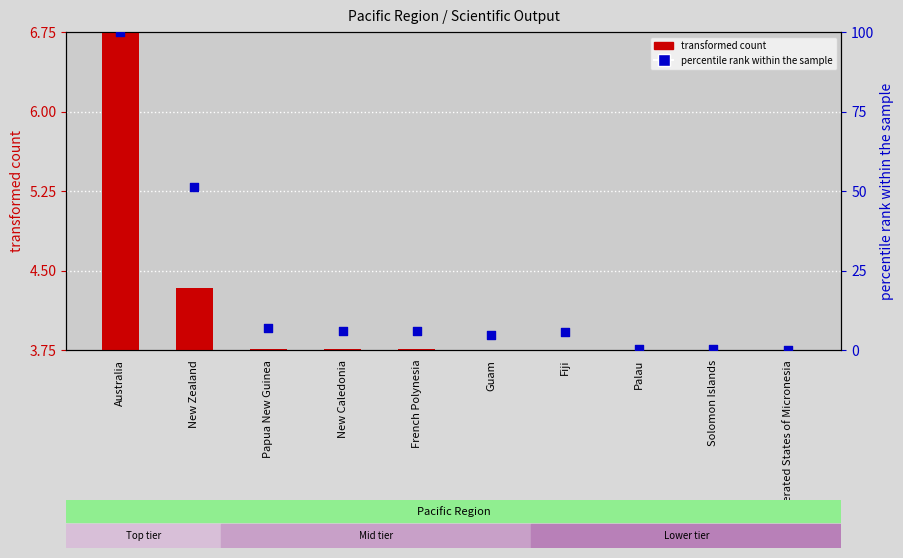

Is the value of transformed count at Papua New Guinea greater than the value of percentile rank within the sample at Guam?

No